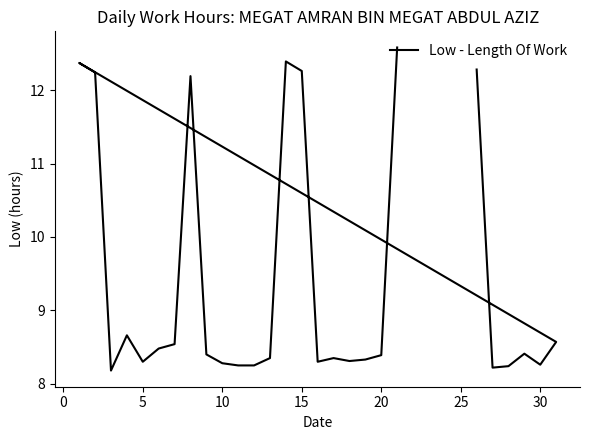

What is the sum of all values?

253.4